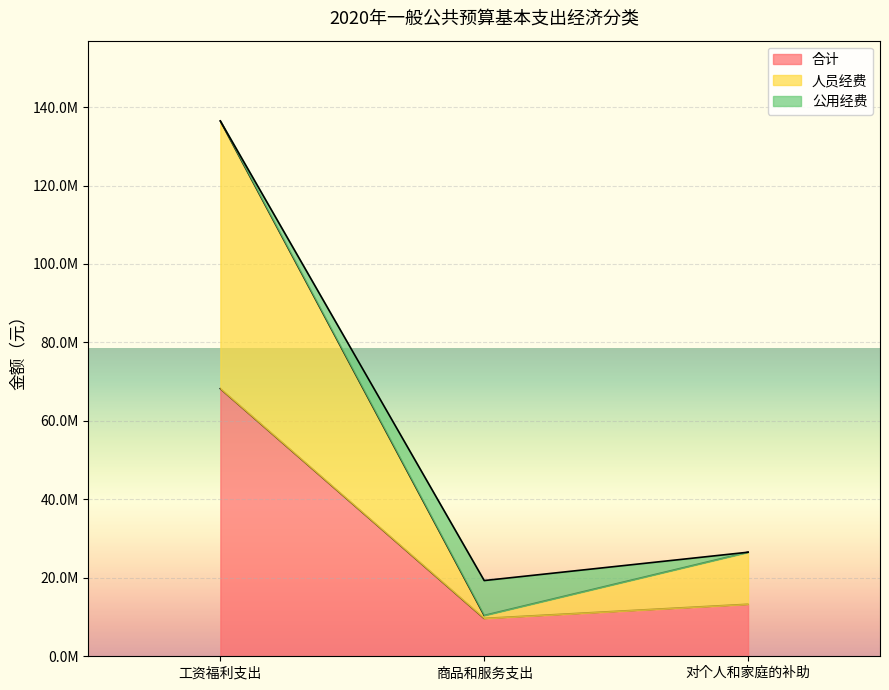

The value of 人员经费 at 商品和服务支出 is 6765667.1. True or false?

False